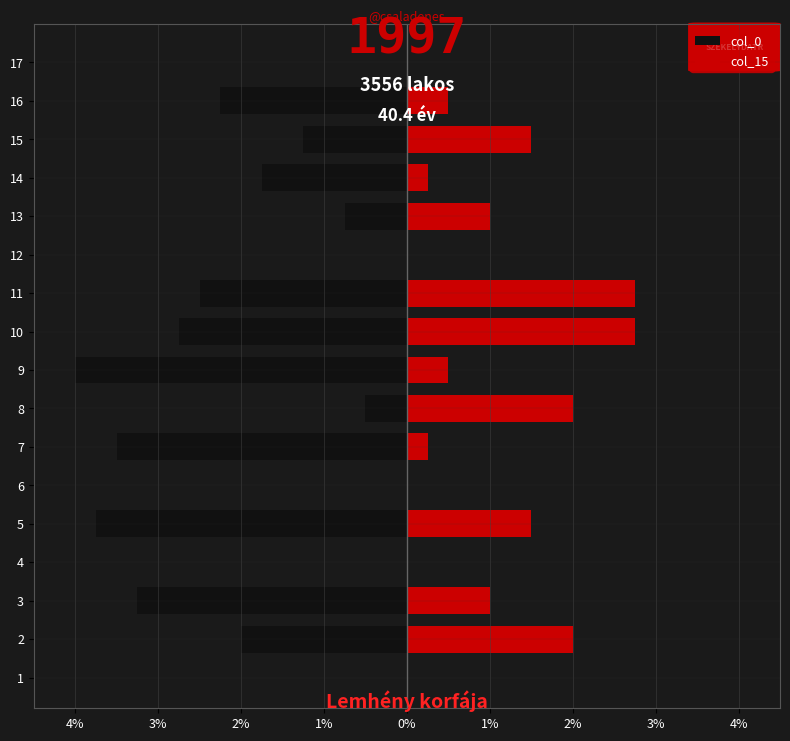

Reading left to right, list all the values displayed in this chart.

col_0: 0.0	-2.0	-3.2	0.0	-3.8	0.0	-3.5	-0.5	-4.0	-2.8	-2.5	0.0	-0.8	-1.8	-1.2	-2.2	0.0
col_15: 0.0	2.0	1.0	0.0	1.5	0.0	0.2	2.0	0.5	2.8	2.8	0.0	1.0	0.2	1.5	0.5	0.0